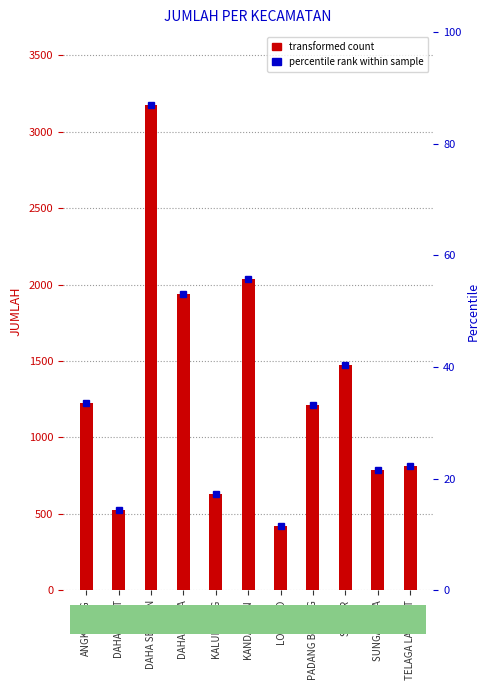

What is the sum of the values at TELAGA LANGSAT and DAHA SELATAN?

3991